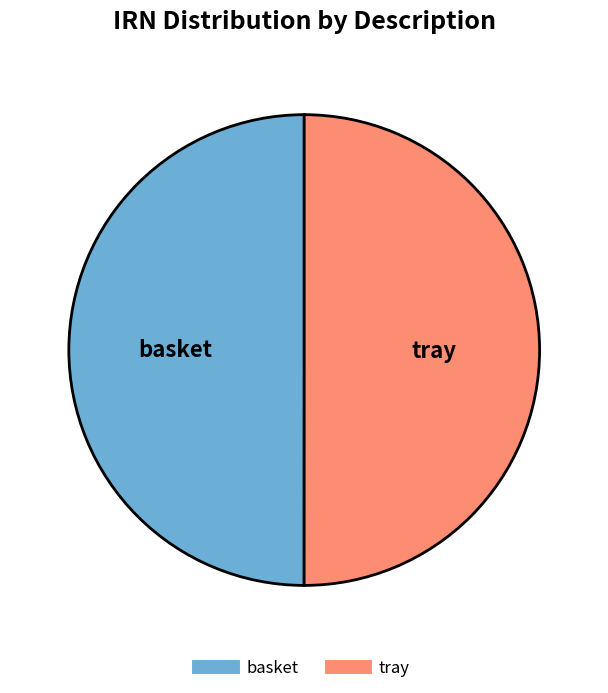

True or false: tray accounts for 50% of the total.

True